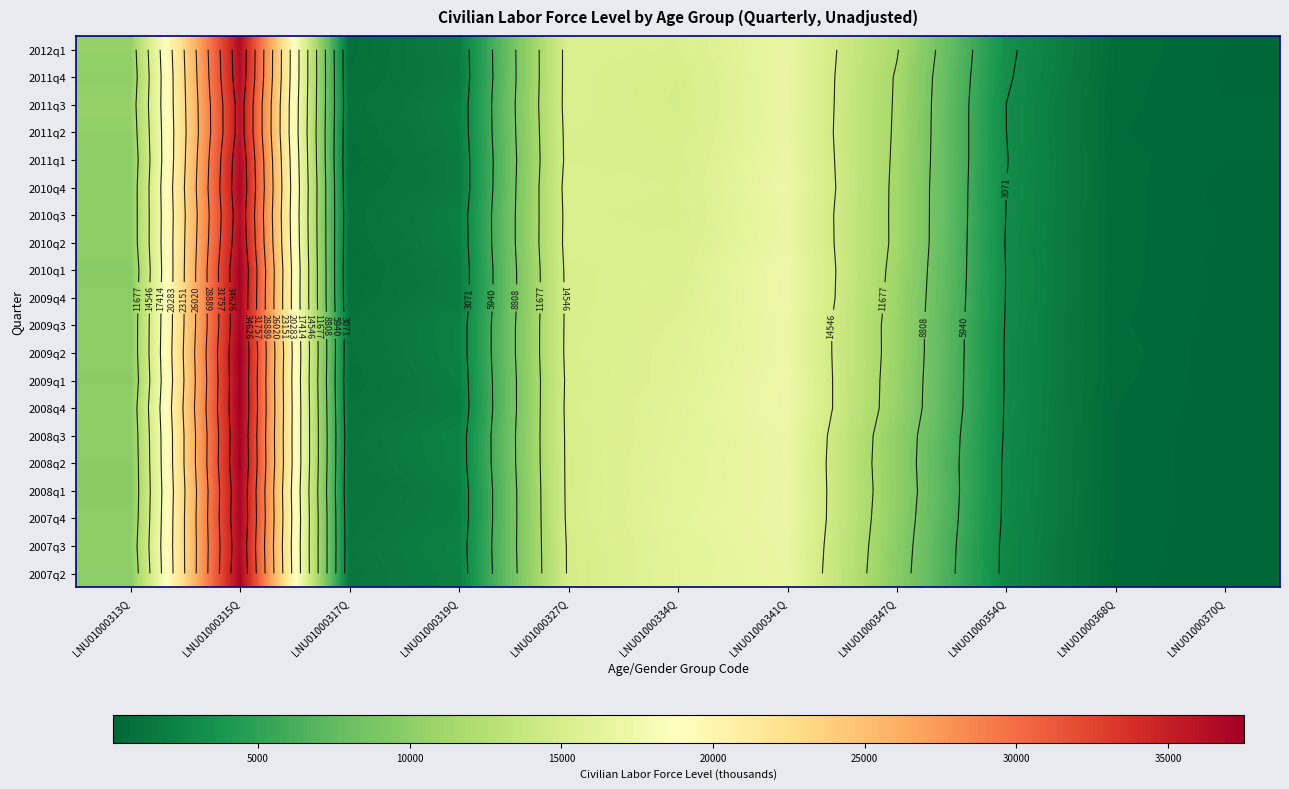

Between LNU01000341Q and LNU01000347Q, which is larger?

LNU01000341Q